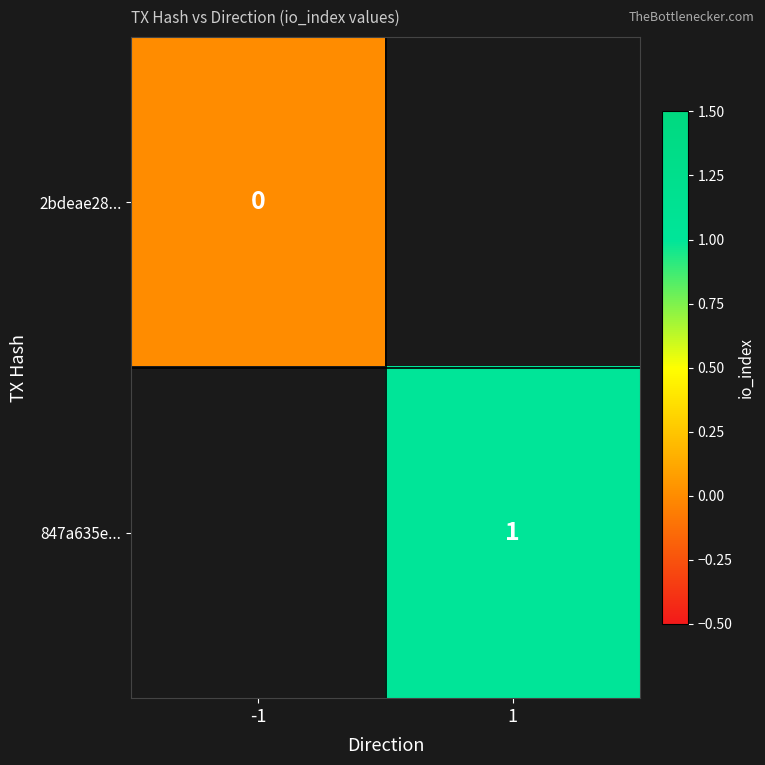

Is it true that 847a635e... equals 1 at 1?

True